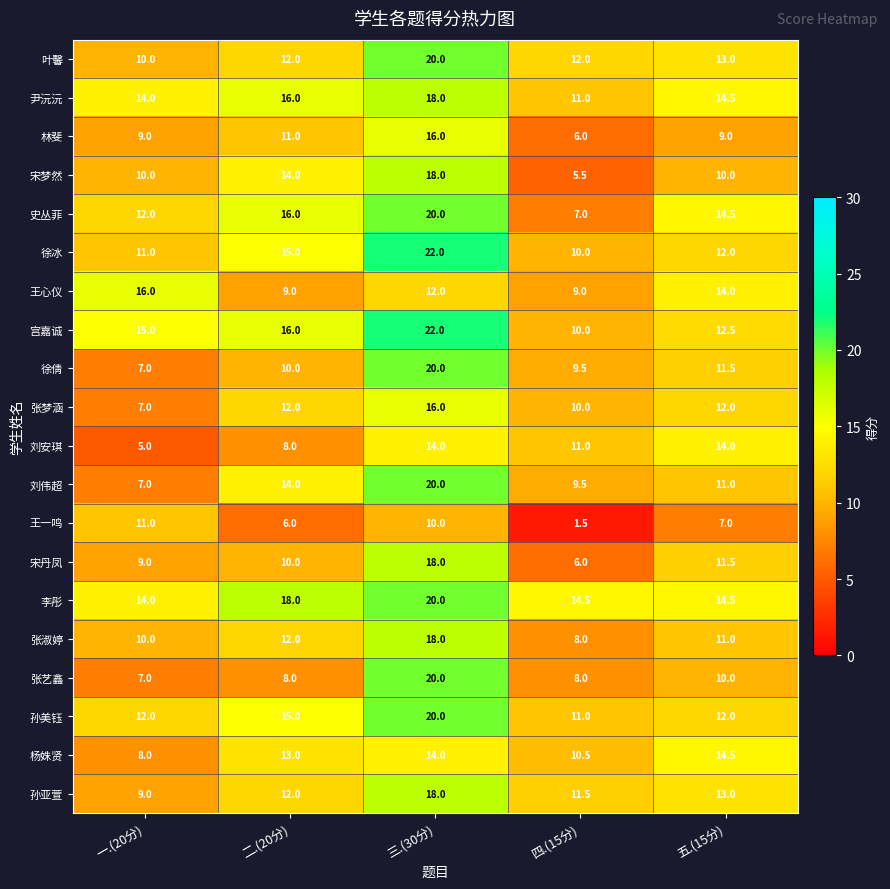

The 孙亚萱 series shows 7.0 at 四.(15分). True or false?

False